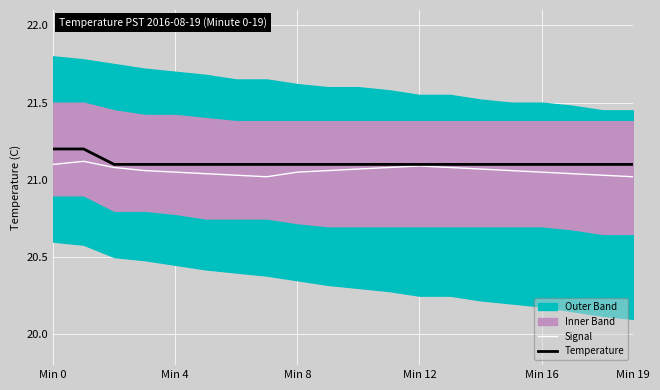

True or false: Temperature and Signal intersect in this chart.

False